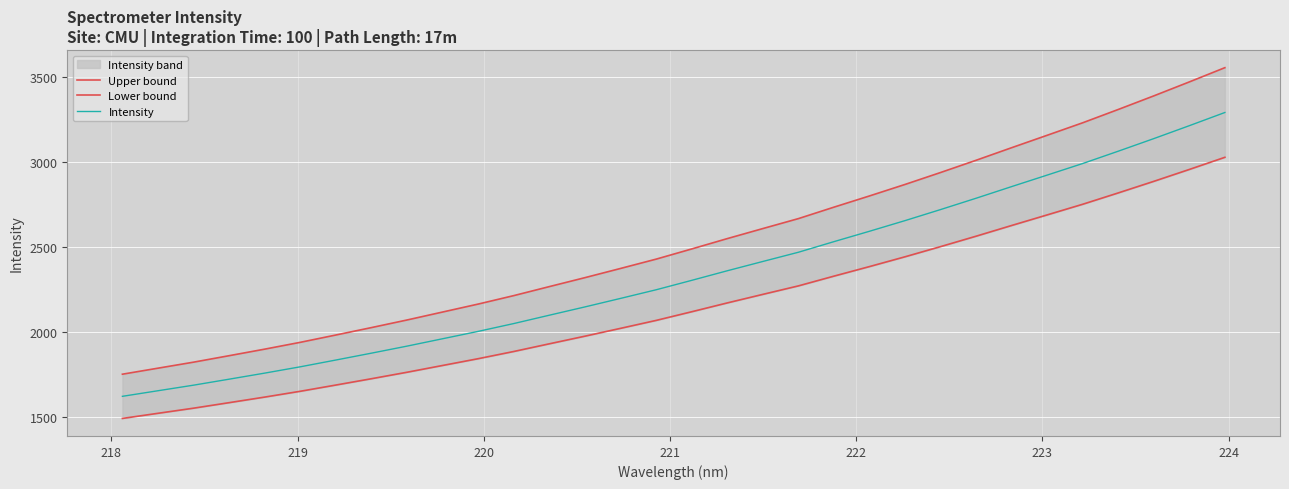

What is the minimum value for Intensity?

1622.9